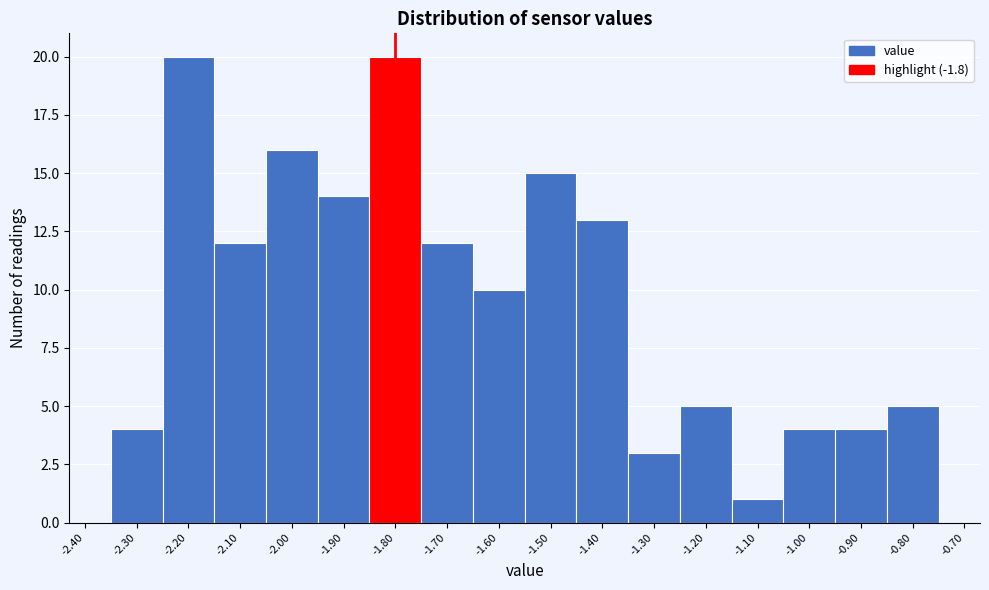

Reading left to right, list every bar in this chart as the range it spans on the x-axis followed by its height. The values are not printed on the chart, so give them approximately, as read against the axis.

-2.35 to -2.25: 4
-2.25 to -2.15: 20
-2.15 to -2.05: 12
-2.05 to -1.95: 16
-1.95 to -1.85: 14
-1.85 to -1.75: 20
-1.75 to -1.65: 12
-1.65 to -1.55: 10
-1.55 to -1.45: 15
-1.45 to -1.35: 13
-1.35 to -1.25: 3
-1.25 to -1.15: 5
-1.15 to -1.05: 1
-1.05 to -0.95: 4
-0.95 to -0.85: 4
-0.85 to -0.75: 5